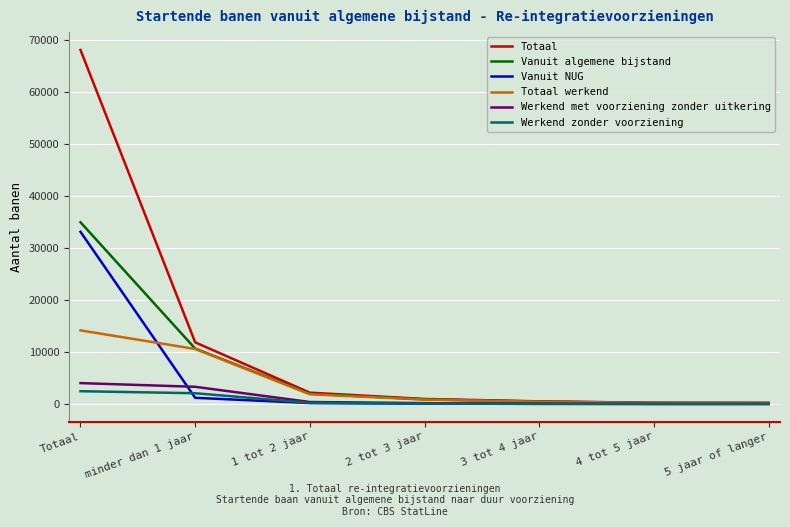

What are all the series names shown in the legend?

Totaal, Vanuit algemene bijstand, Vanuit NUG, Totaal werkend, Werkend met voorziening zonder uitkering, Werkend zonder voorziening